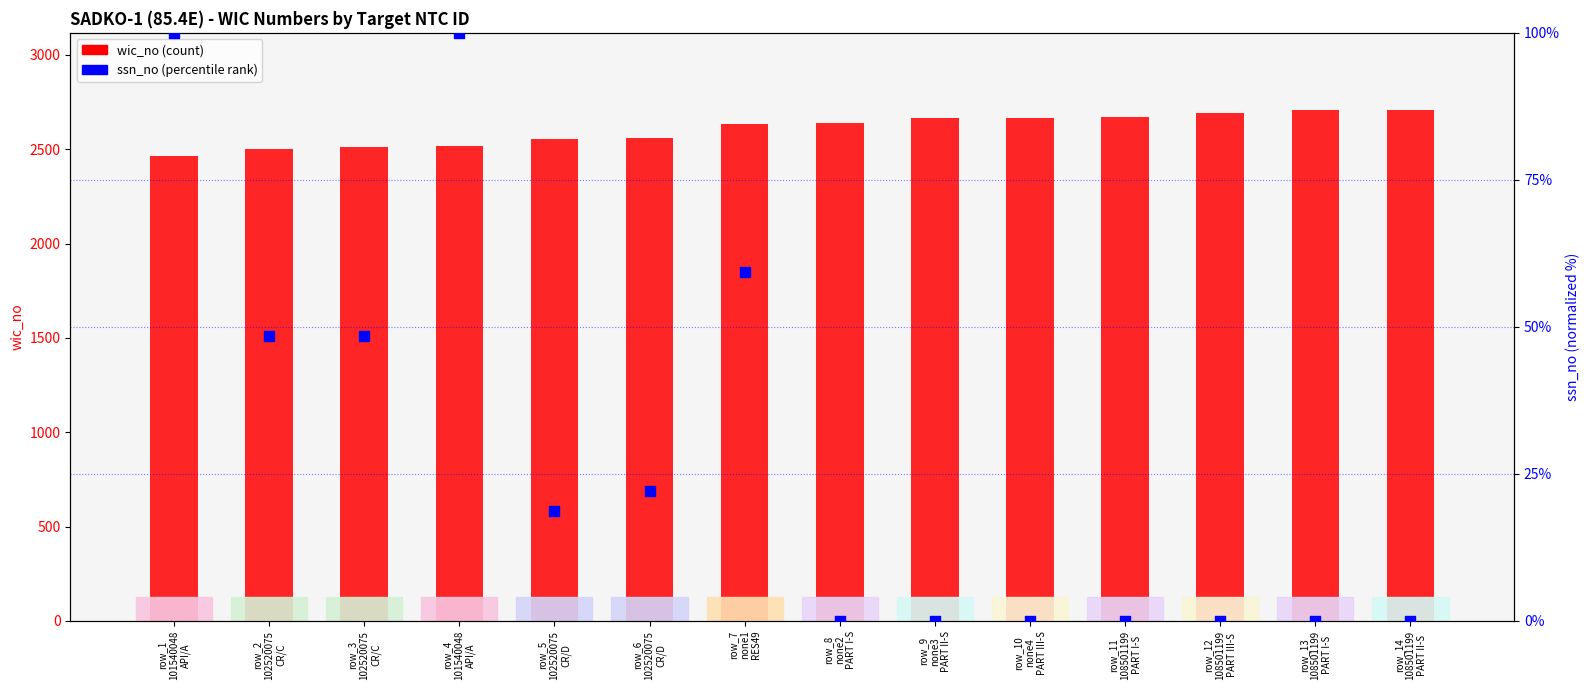

Which series has the largest Y range (max minus min)?

wic_no (count)